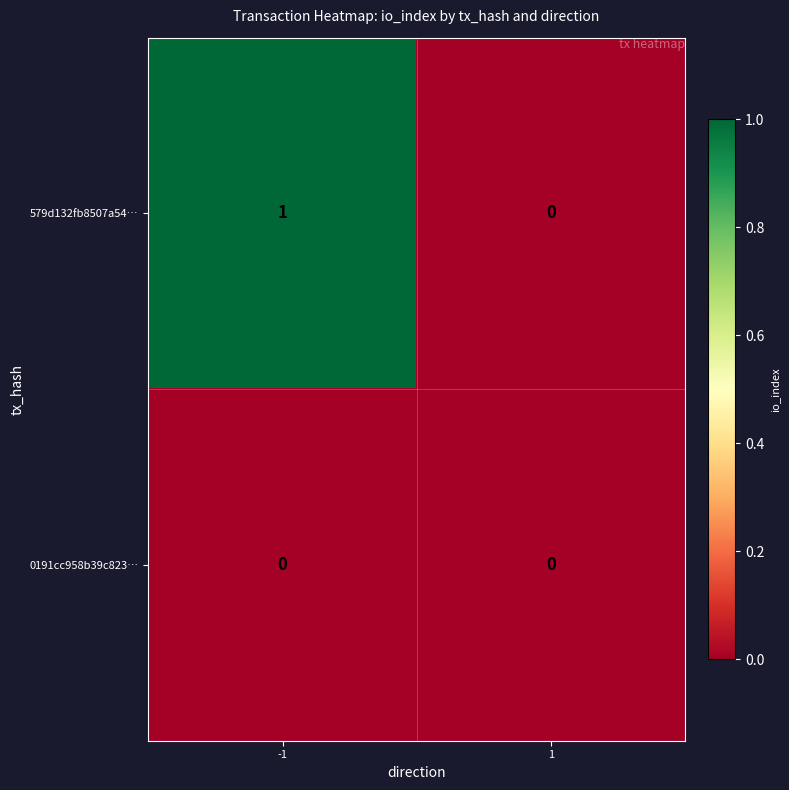

Rank the series at -1 from highest to lowest value.

579d132fb8507a54…, 0191cc958b39c823…